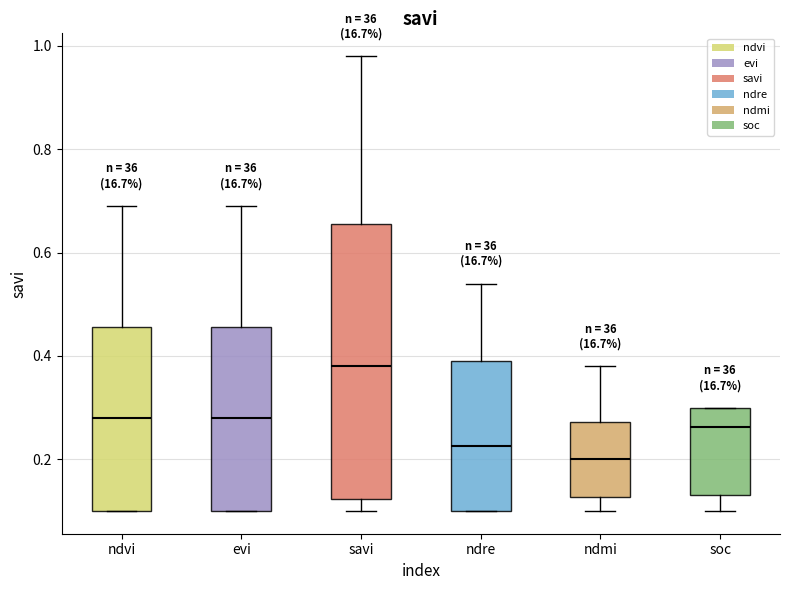

Reading left to right, read every box against the y-axis: the position of its median line, the range the box covers, and the ends of its whiskers. The values are not printed on the chart, so give them approximately, as read against the axis.

ndvi: median 0.28, box 0.10 to 0.46, whiskers 0.10 to 0.70
evi: median 0.28, box 0.10 to 0.46, whiskers 0.10 to 0.70
savi: median 0.38, box 0.12 to 0.66, whiskers 0.10 to 0.98
ndre: median 0.22, box 0.10 to 0.40, whiskers 0.10 to 0.54
ndmi: median 0.20, box 0.12 to 0.28, whiskers 0.10 to 0.38
soc: median 0.26, box 0.14 to 0.30, whiskers 0.10 to 0.30